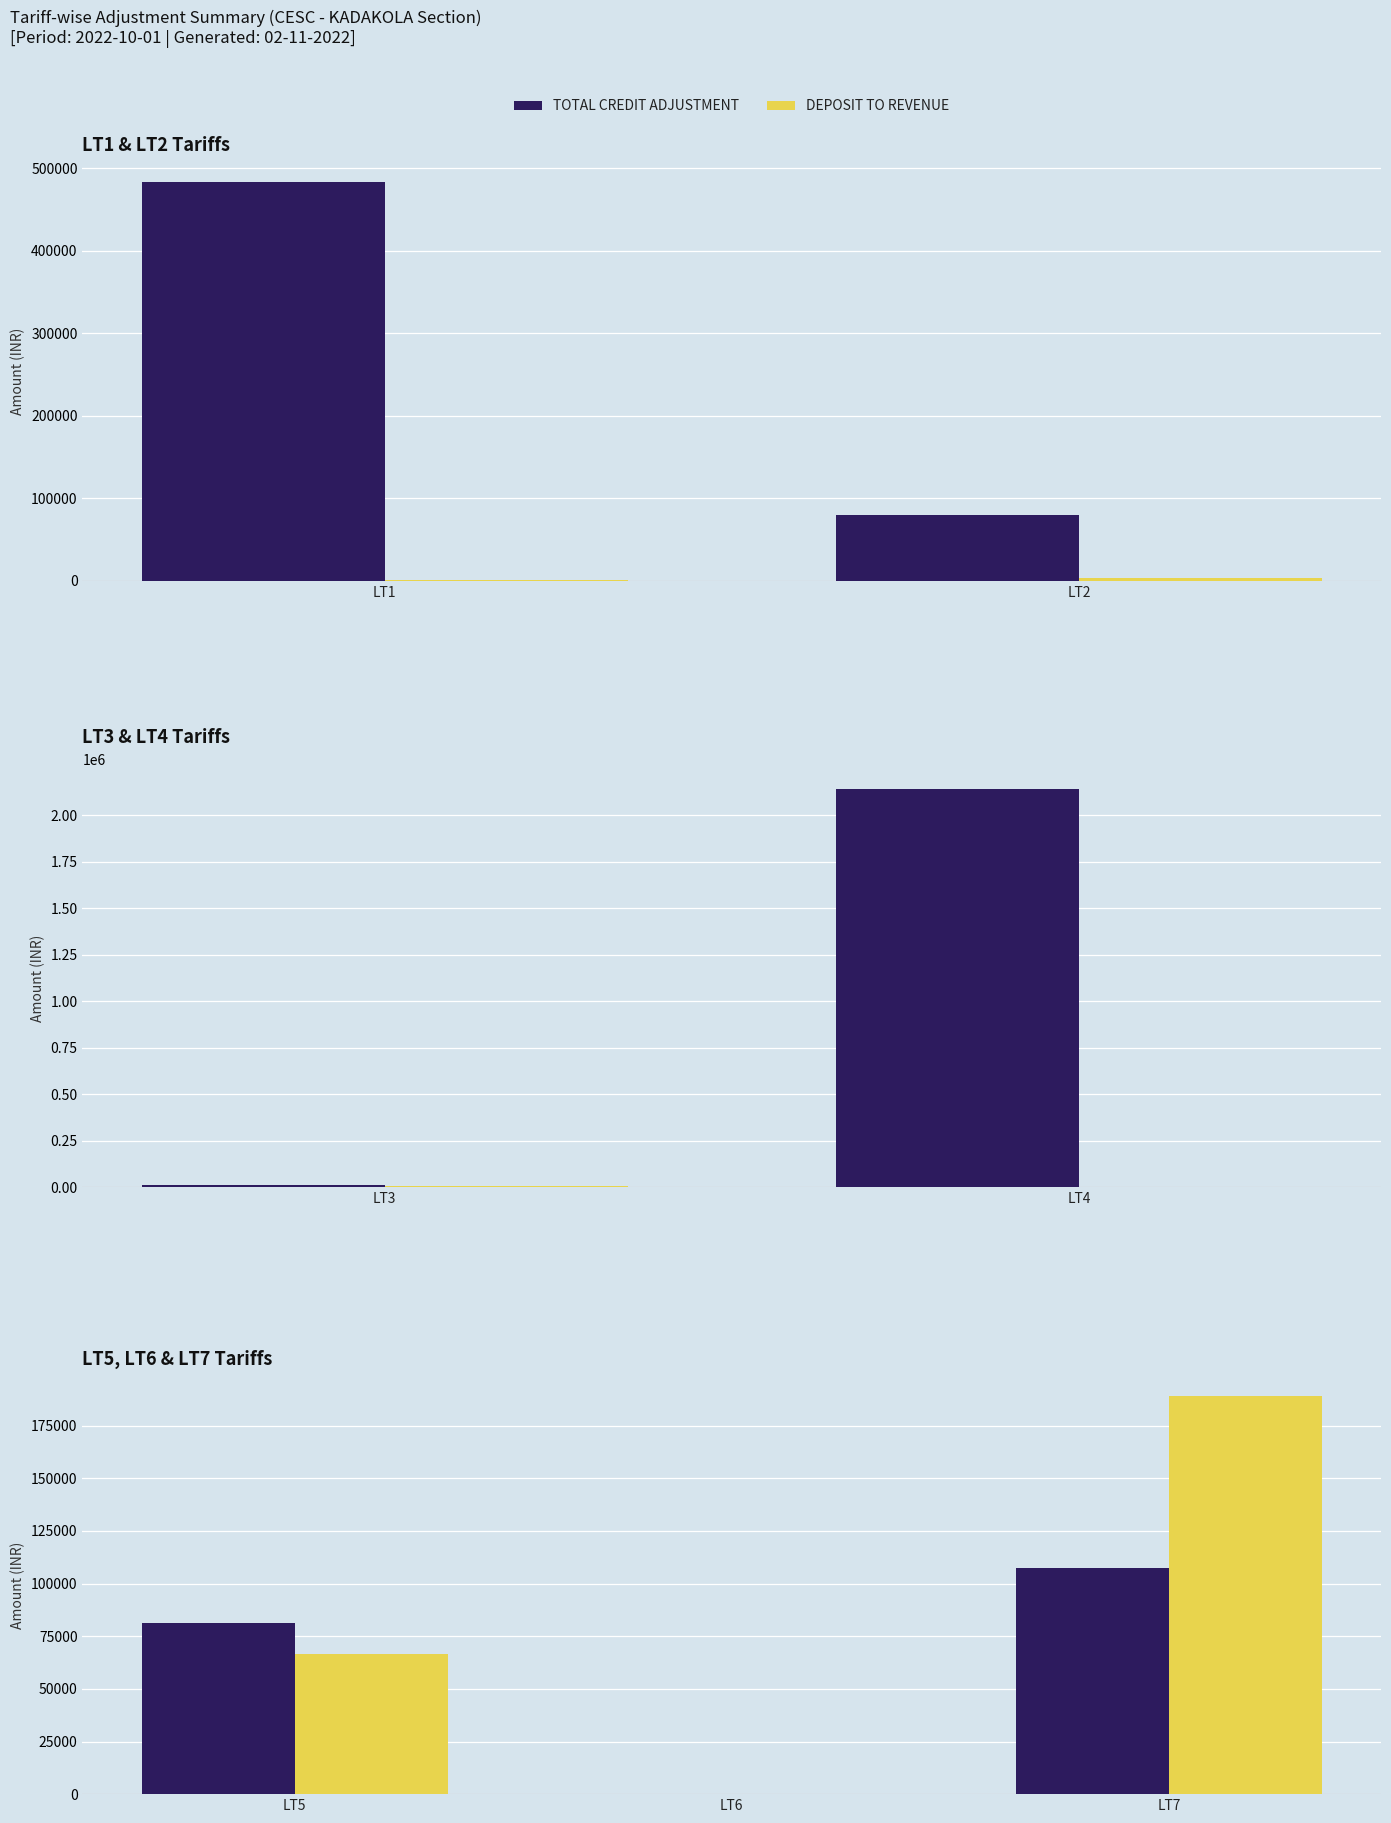

What are all the series names shown in the legend?

TOTAL CREDIT ADJUSTMENT, DEPOSIT TO REVENUE